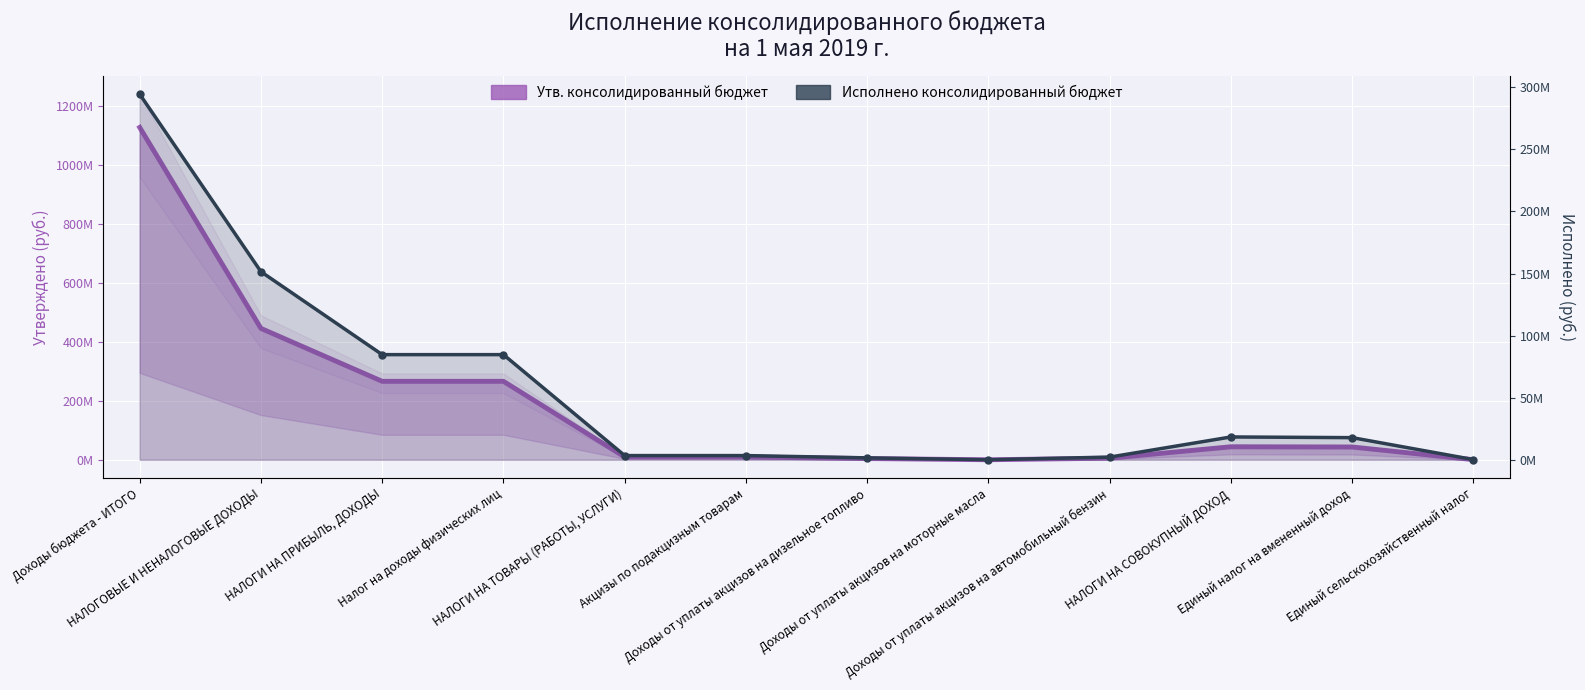

In Исполнено консолидированный бюджет, how many points are higher than both neighbors (excluding endpoints)?

1